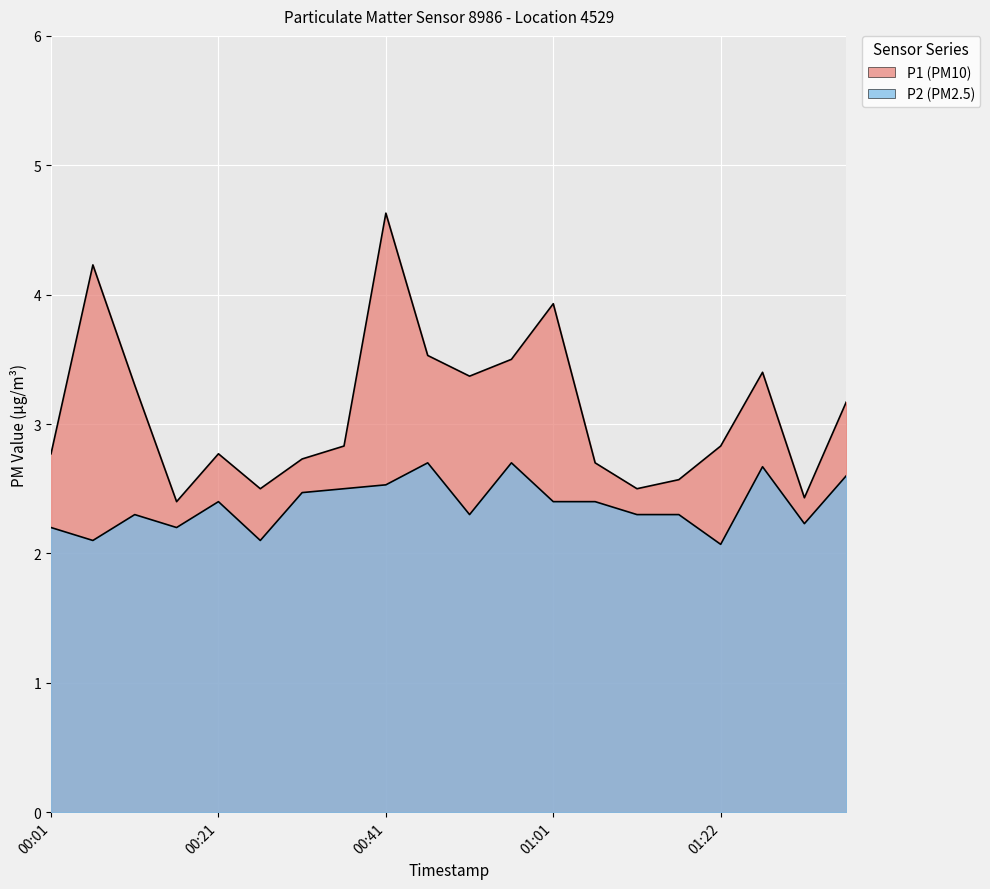

What is the average value of the P2 series?

2.4